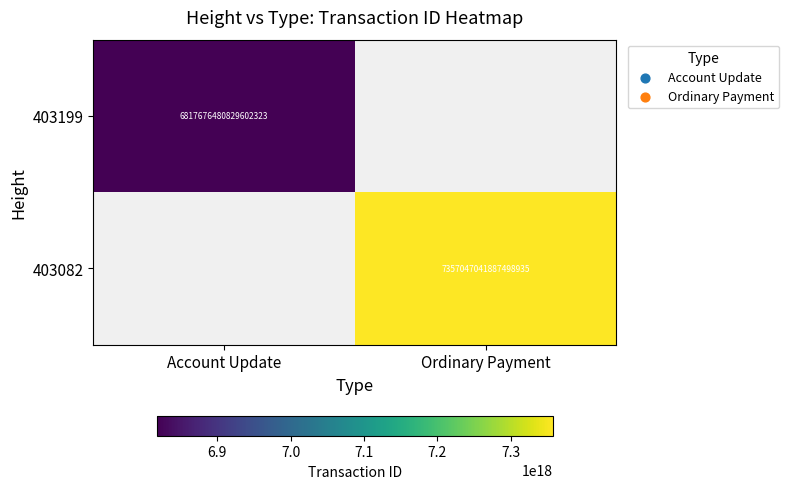

The 403082 series shows 7357047041887499264 at Ordinary Payment. True or false?

True